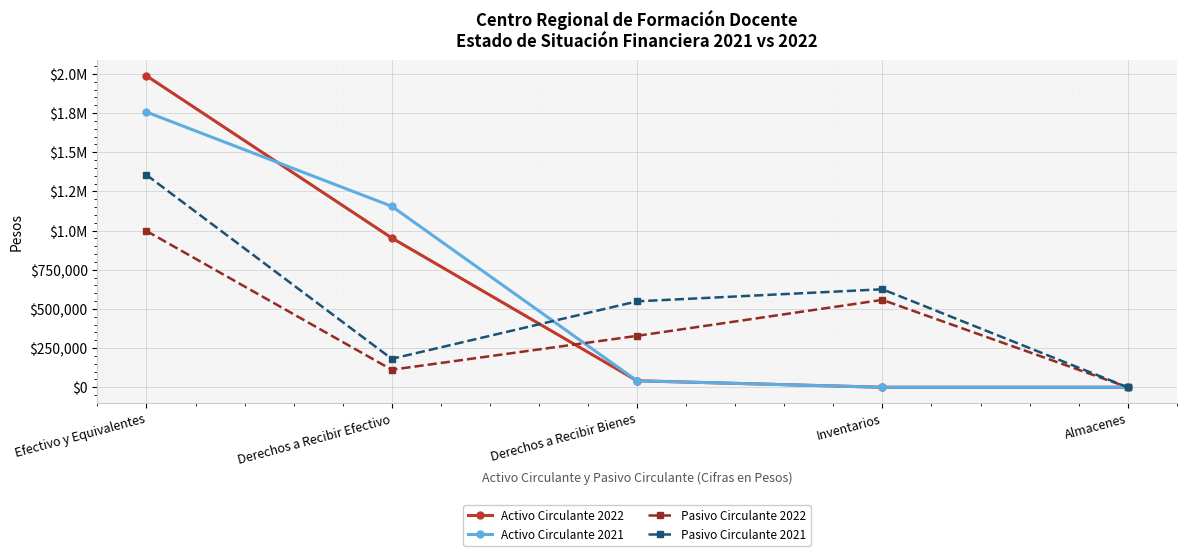

What is the difference between the Activo Circulante 2022 values at Efectivo y Equivalentes and Almacenes?

1987784